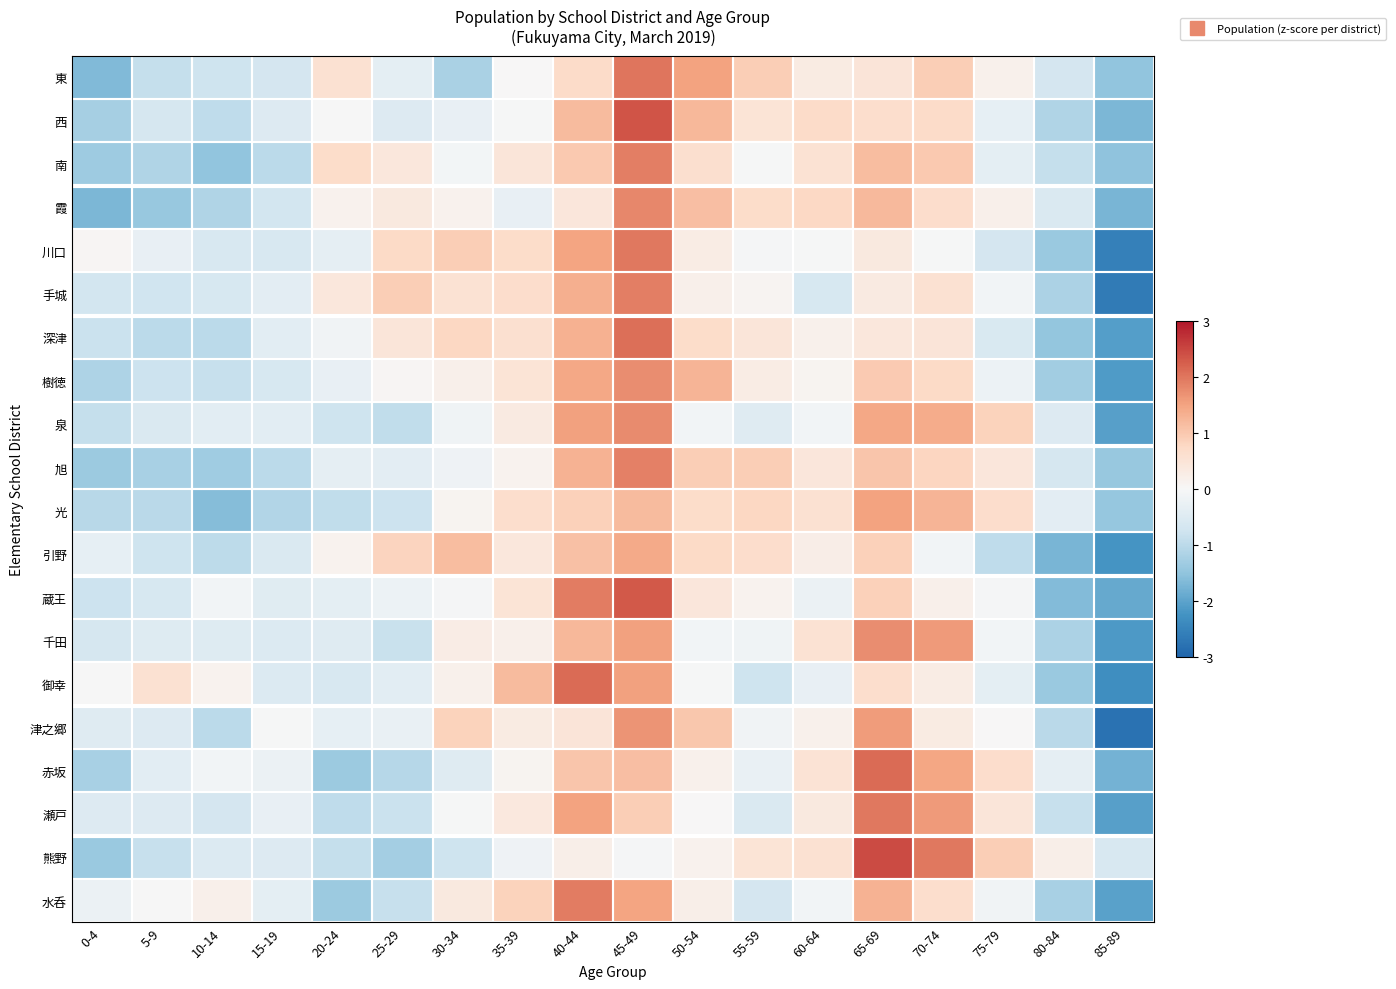

Reading left to right, list all the values displayed in this chart.

東: 0-4=-1.7	5-9=-0.9	10-14=-0.8	15-19=-0.7	20-24=0.6	25-29=-0.4	30-34=-1.2	35-39=0.0	40-44=0.7	45-49=2.0	50-54=1.5	55-59=0.9	60-64=0.3	65-69=0.5	70-74=0.9	75-79=0.2	80-84=-0.7	85-89=-1.5
西: 0-4=-1.3	5-9=-0.7	10-14=-1.0	15-19=-0.5	20-24=-0.0	25-29=-0.5	30-34=-0.3	35-39=-0.0	40-44=1.2	45-49=2.4	50-54=1.2	55-59=0.5	60-64=0.7	65-69=0.6	70-74=0.7	75-79=-0.3	80-84=-1.1	85-89=-1.7
南: 0-4=-1.3	5-9=-1.1	10-14=-1.5	15-19=-1.0	20-24=0.7	25-29=0.4	30-34=-0.1	35-39=0.4	40-44=1.0	45-49=1.9	50-54=0.6	55-59=-0.0	60-64=0.6	65-69=1.2	70-74=1.0	75-79=-0.4	80-84=-0.9	85-89=-1.5
霞: 0-4=-1.7	5-9=-1.4	10-14=-1.1	15-19=-0.7	20-24=0.1	25-29=0.4	30-34=0.1	35-39=-0.3	40-44=0.4	45-49=1.8	50-54=1.1	55-59=0.7	60-64=0.8	65-69=1.2	70-74=0.7	75-79=0.2	80-84=-0.6	85-89=-1.7
川口: 0-4=0.1	5-9=-0.3	10-14=-0.6	15-19=-0.6	20-24=-0.3	25-29=0.7	30-34=0.9	35-39=0.7	40-44=1.5	45-49=2.0	50-54=0.3	55-59=-0.0	60-64=-0.0	65-69=0.4	70-74=-0.0	75-79=-0.7	80-84=-1.4	85-89=-2.5
手城: 0-4=-0.7	5-9=-0.7	10-14=-0.6	15-19=-0.4	20-24=0.4	25-29=0.9	30-34=0.6	35-39=0.7	40-44=1.3	45-49=1.9	50-54=0.2	55-59=0.1	60-64=-0.6	65-69=0.3	70-74=0.6	75-79=-0.1	80-84=-1.2	85-89=-2.6
深津: 0-4=-0.8	5-9=-1.0	10-14=-1.0	15-19=-0.4	20-24=-0.1	25-29=0.5	30-34=0.8	35-39=0.6	40-44=1.3	45-49=2.1	50-54=0.7	55-59=0.5	60-64=0.2	65-69=0.4	70-74=0.5	75-79=-0.6	80-84=-1.5	85-89=-2.1
樹徳: 0-4=-1.2	5-9=-0.8	10-14=-0.8	15-19=-0.6	20-24=-0.3	25-29=0.1	30-34=0.2	35-39=0.5	40-44=1.4	45-49=1.8	50-54=1.3	55-59=0.3	60-64=0.1	65-69=1.0	70-74=0.7	75-79=-0.2	80-84=-1.3	85-89=-2.1
泉: 0-4=-0.9	5-9=-0.6	10-14=-0.4	15-19=-0.4	20-24=-0.8	25-29=-0.9	30-34=-0.2	35-39=0.3	40-44=1.5	45-49=1.8	50-54=-0.1	55-59=-0.5	60-64=-0.1	65-69=1.4	70-74=1.4	75-79=0.9	80-84=-0.5	85-89=-2.1
旭: 0-4=-1.4	5-9=-1.2	10-14=-1.3	15-19=-1.0	20-24=-0.3	25-29=-0.4	30-34=-0.2	35-39=0.1	40-44=1.3	45-49=1.9	50-54=0.9	55-59=0.9	60-64=0.4	65-69=1.1	70-74=0.8	75-79=0.4	80-84=-0.6	85-89=-1.4
光: 0-4=-1.0	5-9=-1.0	10-14=-1.6	15-19=-1.1	20-24=-0.9	25-29=-0.8	30-34=0.1	35-39=0.7	40-44=0.9	45-49=1.2	50-54=0.7	55-59=0.8	60-64=0.6	65-69=1.5	70-74=1.3	75-79=0.7	80-84=-0.4	85-89=-1.4
引野: 0-4=-0.3	5-9=-0.8	10-14=-1.0	15-19=-0.5	20-24=0.1	25-29=0.8	30-34=1.2	35-39=0.4	40-44=1.1	45-49=1.4	50-54=0.7	55-59=0.7	60-64=0.2	65-69=0.9	70-74=-0.1	75-79=-1.0	80-84=-1.7	85-89=-2.2
蔵王: 0-4=-0.8	5-9=-0.6	10-14=-0.1	15-19=-0.4	20-24=-0.4	25-29=-0.2	30-34=-0.1	35-39=0.5	40-44=1.9	45-49=2.3	50-54=0.4	55-59=0.1	60-64=-0.2	65-69=0.9	70-74=0.2	75-79=-0.1	80-84=-1.6	85-89=-1.9
千田: 0-4=-0.6	5-9=-0.5	10-14=-0.5	15-19=-0.5	20-24=-0.5	25-29=-0.8	30-34=0.3	35-39=0.2	40-44=1.2	45-49=1.5	50-54=-0.1	55-59=-0.2	60-64=0.6	65-69=1.8	70-74=1.6	75-79=-0.1	80-84=-1.2	85-89=-2.2
御幸: 0-4=-0.0	5-9=0.6	10-14=0.1	15-19=-0.5	20-24=-0.6	25-29=-0.4	30-34=0.2	35-39=1.2	40-44=2.1	45-49=1.5	50-54=-0.0	55-59=-0.8	60-64=-0.3	65-69=0.6	70-74=0.3	75-79=-0.4	80-84=-1.4	85-89=-2.3
津之郷: 0-4=-0.4	5-9=-0.5	10-14=-1.0	15-19=-0.0	20-24=-0.3	25-29=-0.3	30-34=0.9	35-39=0.3	40-44=0.5	45-49=1.7	50-54=1.0	55-59=-0.1	60-64=0.2	65-69=1.6	70-74=0.3	75-79=0.0	80-84=-1.0	85-89=-2.8
赤坂: 0-4=-1.2	5-9=-0.4	10-14=-0.1	15-19=-0.2	20-24=-1.4	25-29=-1.1	30-34=-0.5	35-39=0.1	40-44=1.1	45-49=1.1	50-54=0.2	55-59=-0.3	60-64=0.5	65-69=2.1	70-74=1.5	75-79=0.7	80-84=-0.3	85-89=-1.8
瀬戸: 0-4=-0.5	5-9=-0.5	10-14=-0.7	15-19=-0.3	20-24=-0.9	25-29=-0.8	30-34=-0.0	35-39=0.4	40-44=1.5	45-49=0.9	50-54=0.0	55-59=-0.5	60-64=0.4	65-69=2.0	70-74=1.6	75-79=0.5	80-84=-0.9	85-89=-2.1
熊野: 0-4=-1.4	5-9=-0.8	10-14=-0.5	15-19=-0.5	20-24=-0.9	25-29=-1.3	30-34=-0.8	35-39=-0.2	40-44=0.2	45-49=-0.1	50-54=0.1	55-59=0.5	60-64=0.6	65-69=2.4	70-74=2.0	75-79=0.9	80-84=0.2	85-89=-0.6
水呑: 0-4=-0.2	5-9=-0.0	10-14=0.2	15-19=-0.4	20-24=-1.4	25-29=-0.9	30-34=0.4	35-39=0.9	40-44=1.9	45-49=1.5	50-54=0.2	55-59=-0.7	60-64=-0.1	65-69=1.3	70-74=0.6	75-79=-0.1	80-84=-1.2	85-89=-2.0